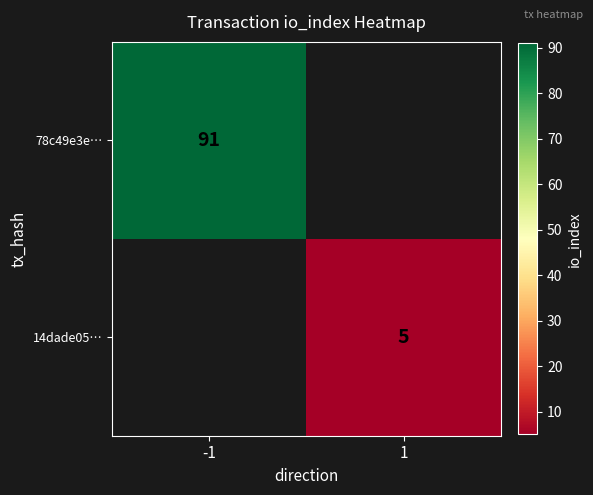

Is the value of 14dade05… at 1 greater than the value of 78c49e3e… at -1?

No